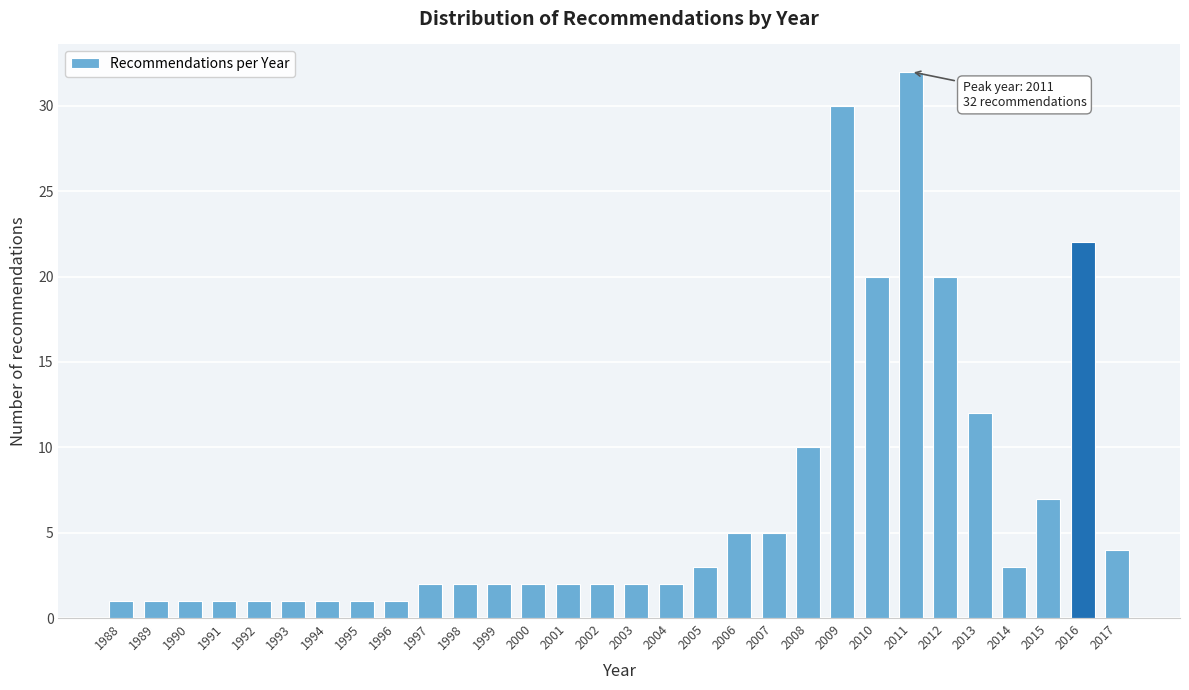

Reading left to right, what are all the values shown in this chart?

1988=1	1989=1	1990=1	1991=1	1992=1	1993=1	1994=1	1995=1	1996=1	1997=2	1998=2	1999=2	2000=2	2001=2	2002=2	2003=2	2004=2	2005=3	2006=5	2007=5	2008=10	2009=30	2010=20	2011=32	2012=20	2013=12	2014=3	2015=7	2016=22	2017=4